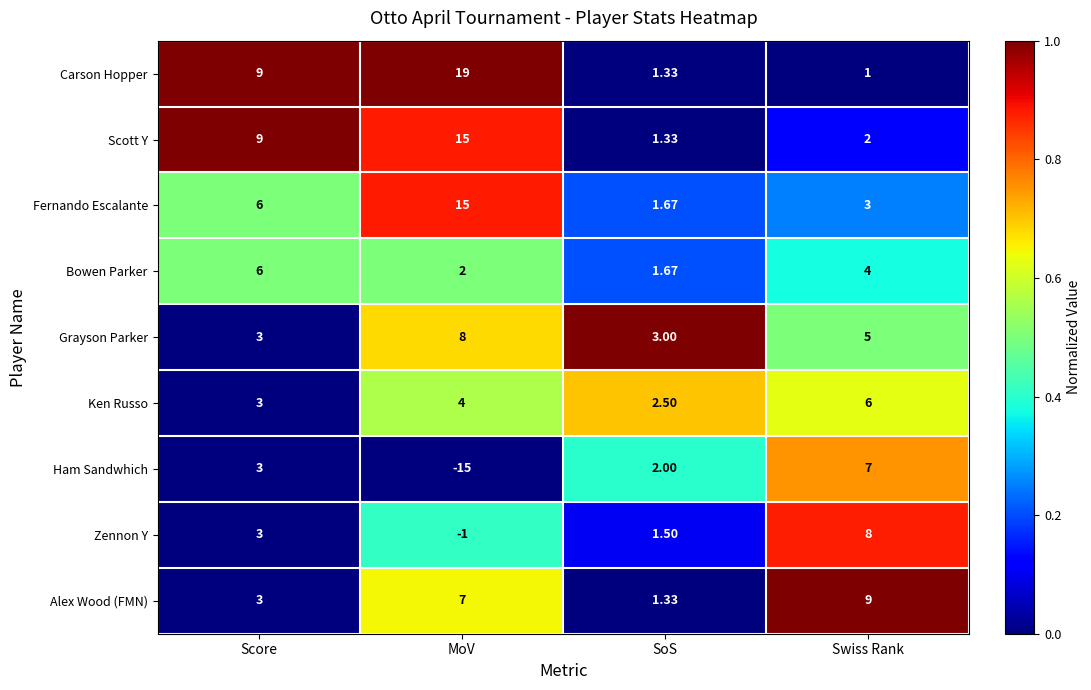

Between SoS and Swiss Rank, which series saw the biggest shift?

Alex Wood (FMN)